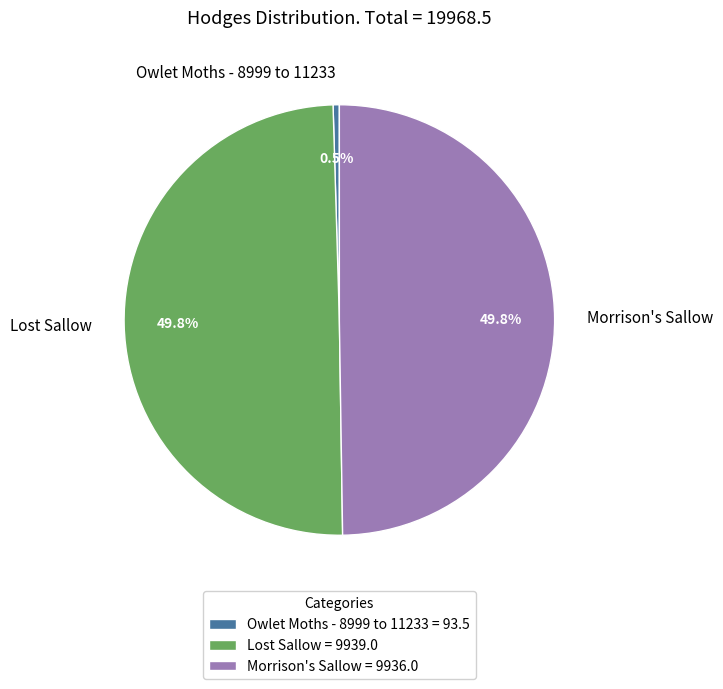

What percentage is NOT represented by Lost Sallow?

50.2%